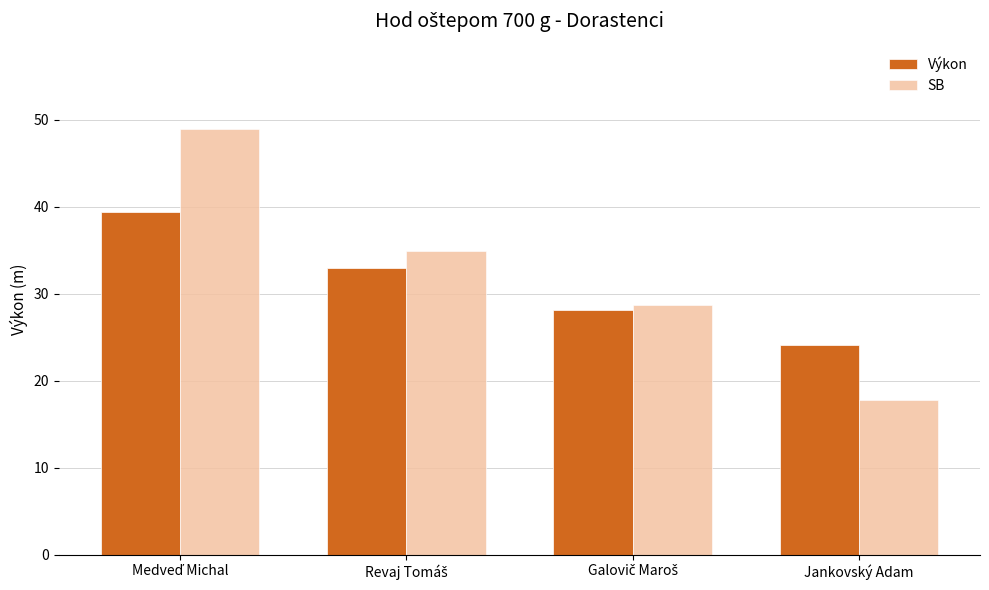

List the series in order of their peak value, highest first.

SB, Výkon